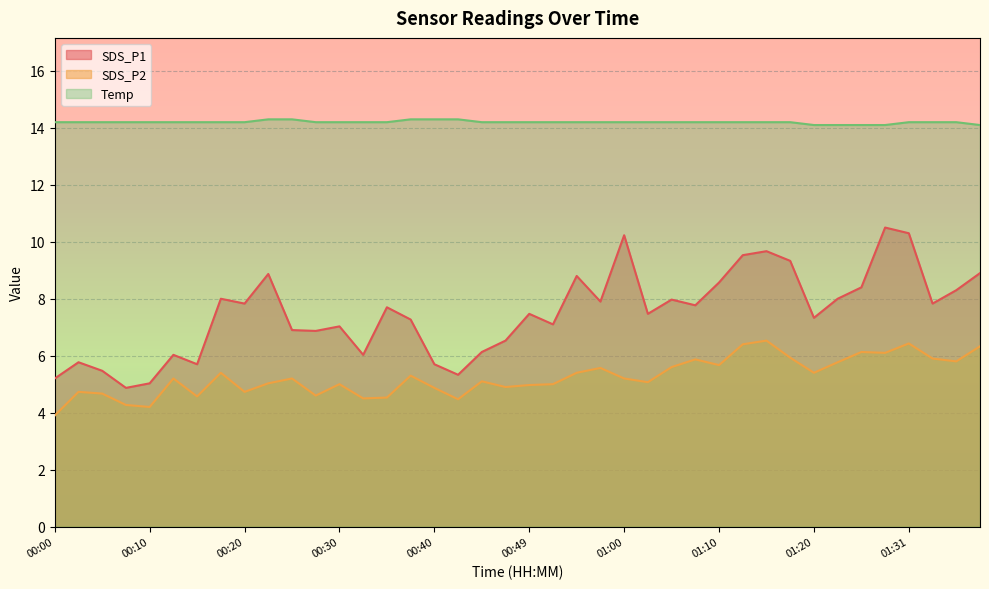

Rank the series at 01:18 from lowest to highest value.

SDS_P2, SDS_P1, Temp